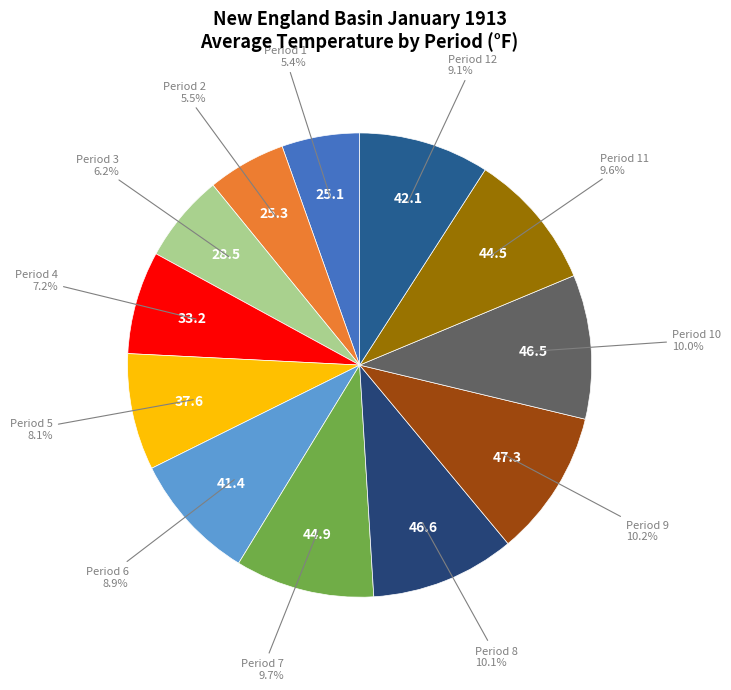

Count the number of slices in the pie.

12